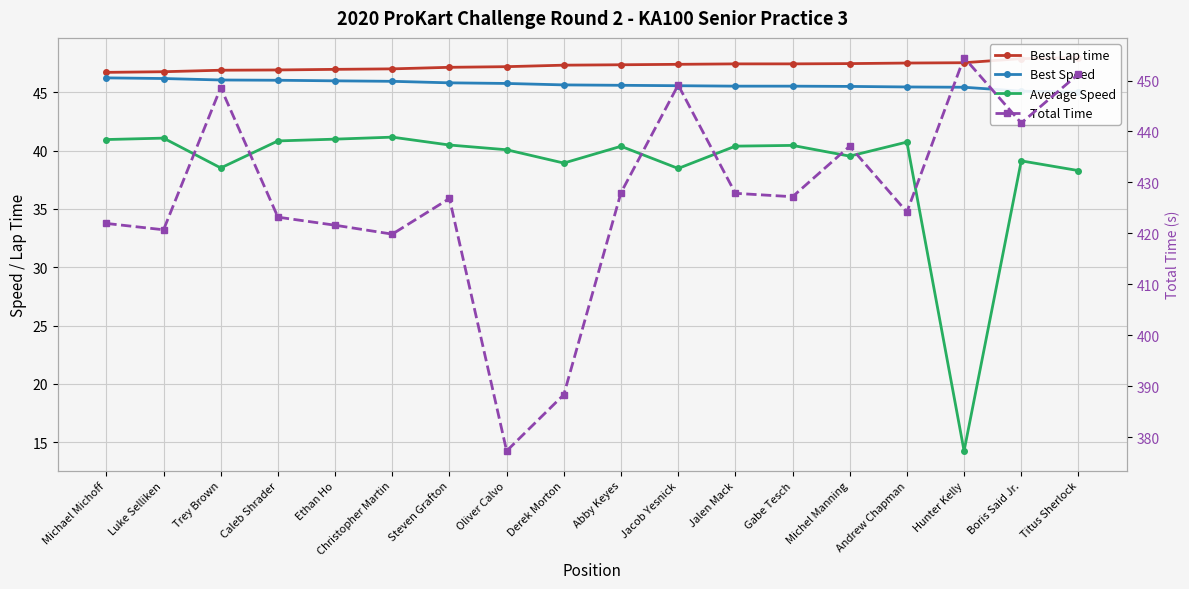

Is the value of Best Lap time at Abby Keyes greater than the value of Total Time at Jalen Mack?

No